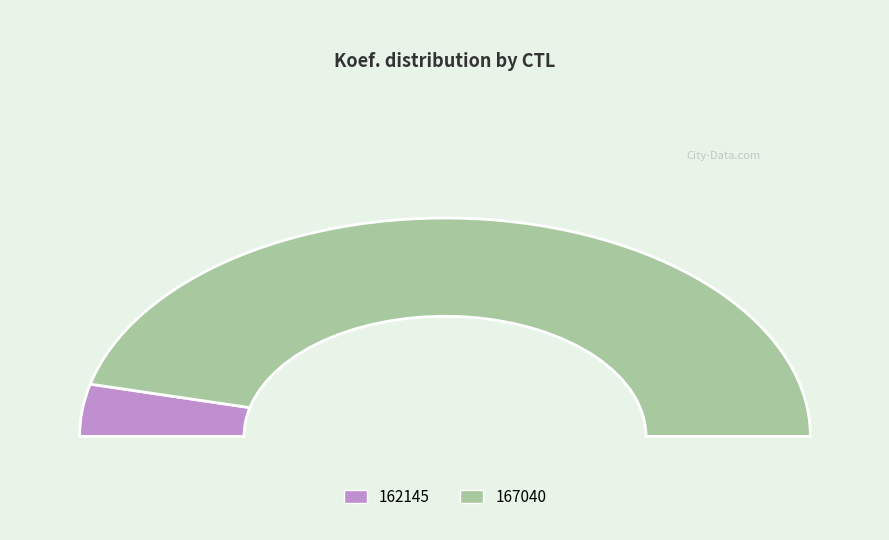

Does 162145 represent more than half of the total?

No